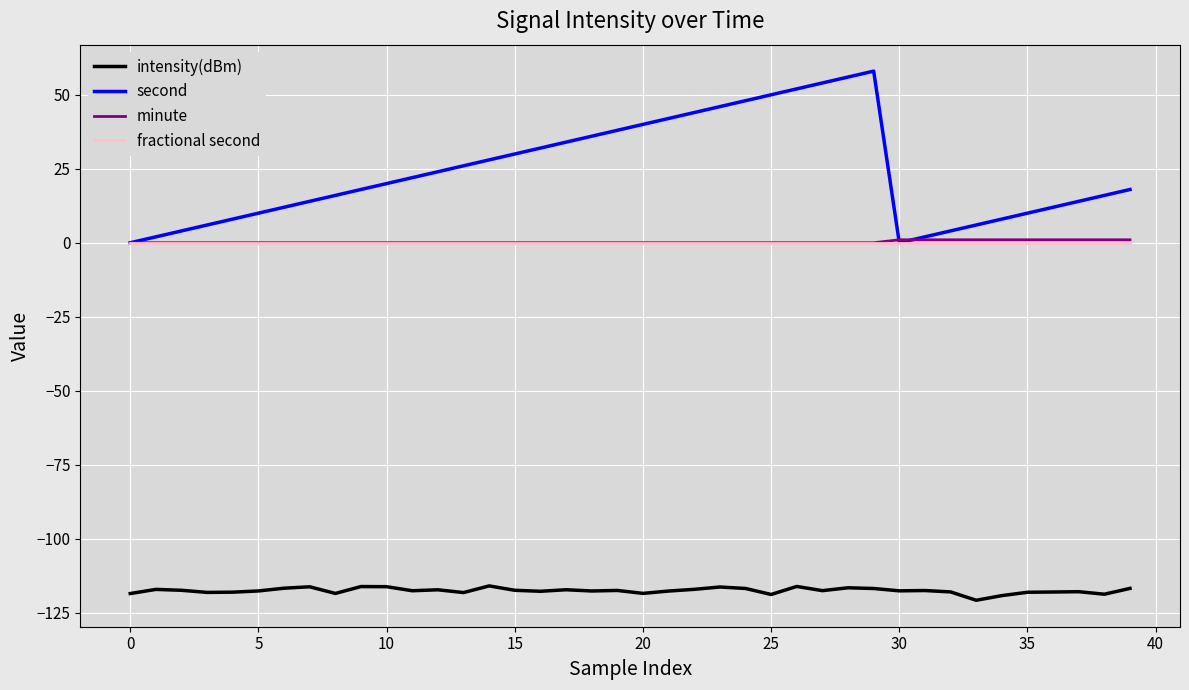

Which series has the largest total across all categories?

second